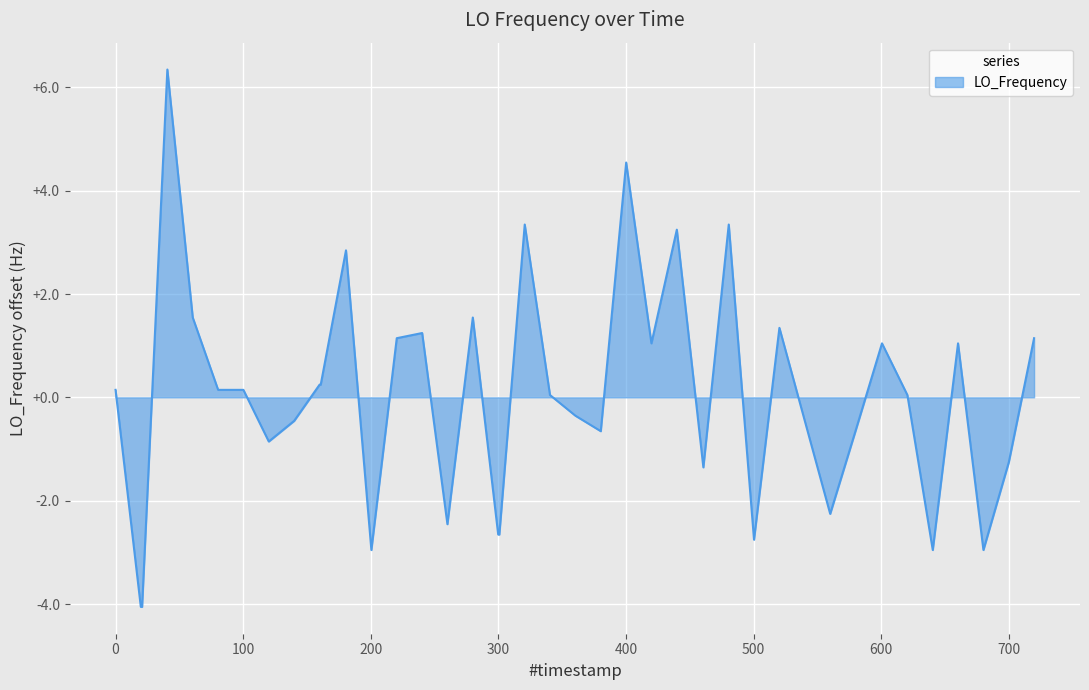

What is the greatest value displayed?

6.3